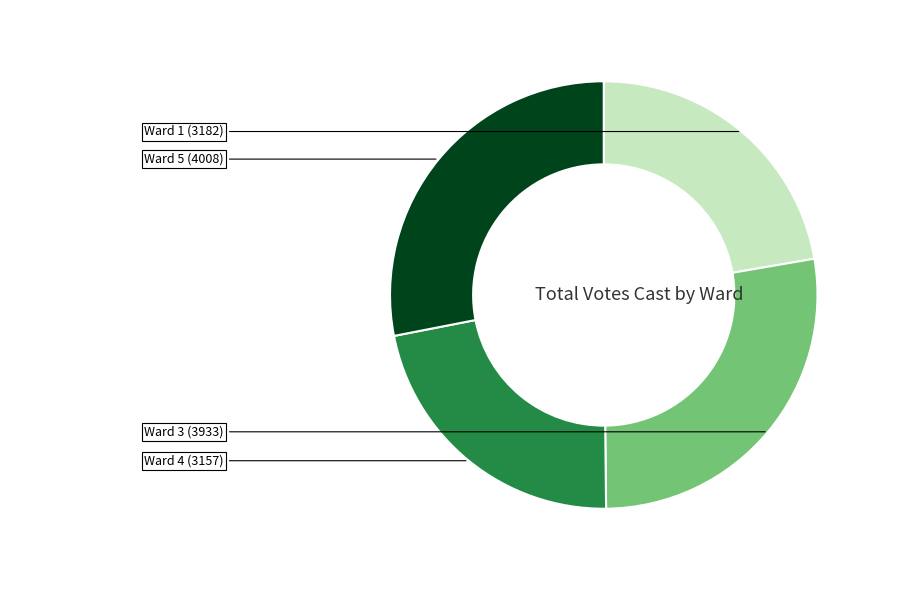

Is there any slice that represents more than half of the pie?

No